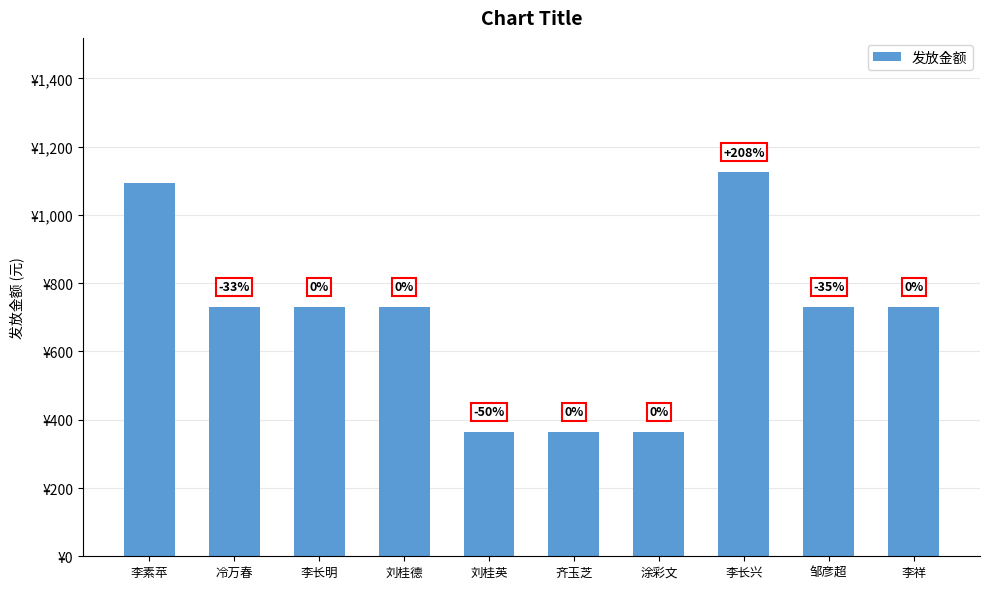

What is the average value?

696